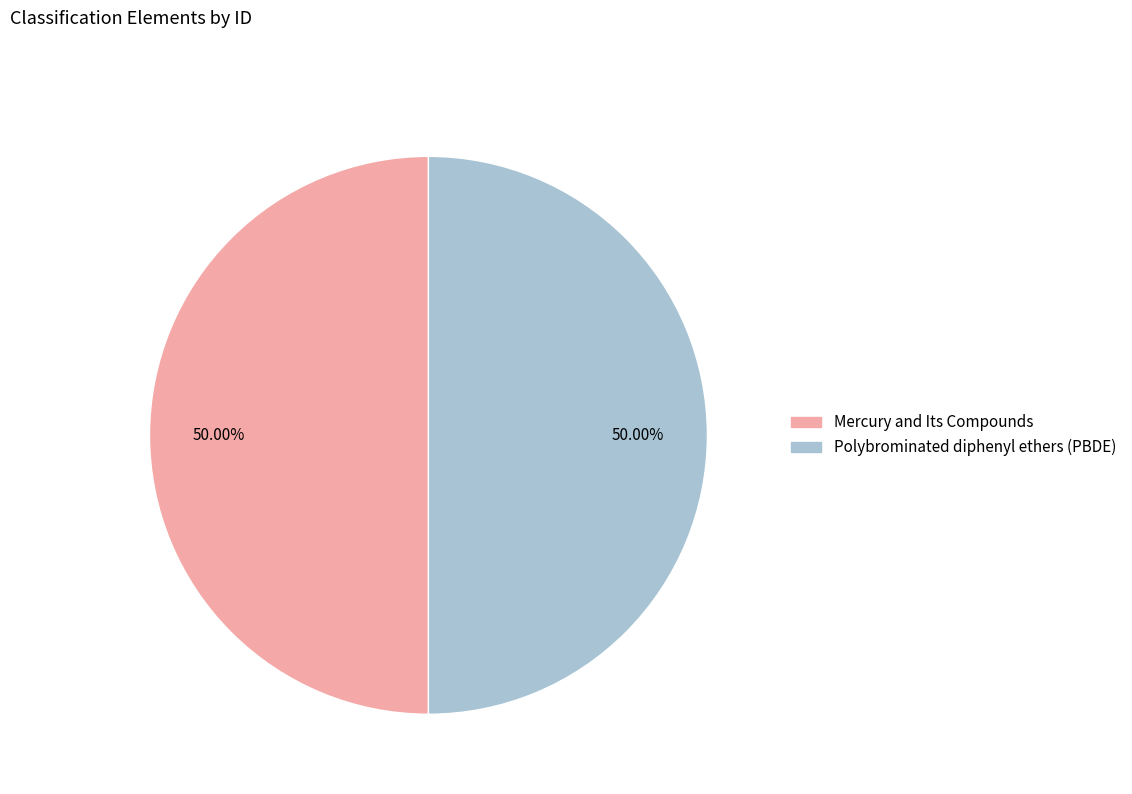

What percentage is the Polybrominated diphenyl ethers (PBDE) slice, to the nearest percent?

50%